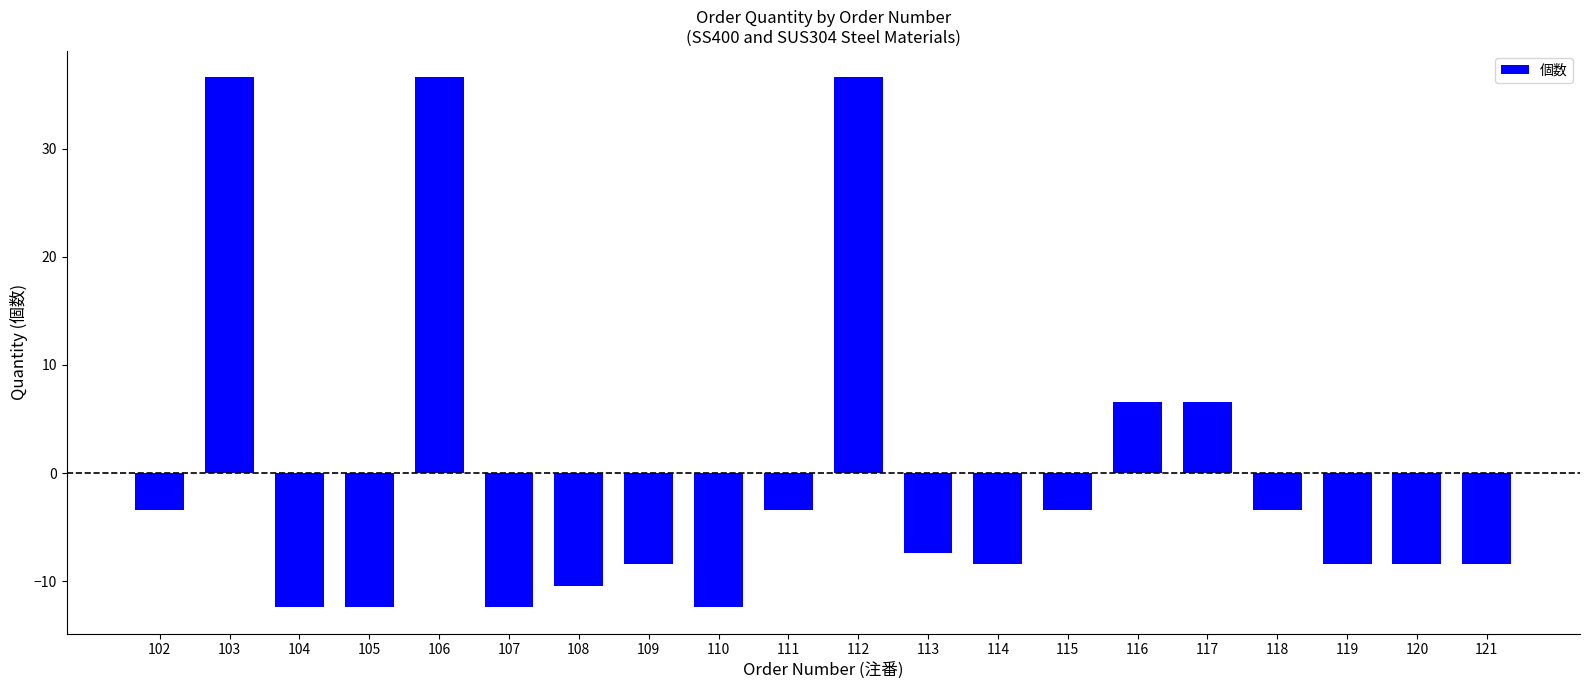

Is it true that the value at 120 is -8.4?

True